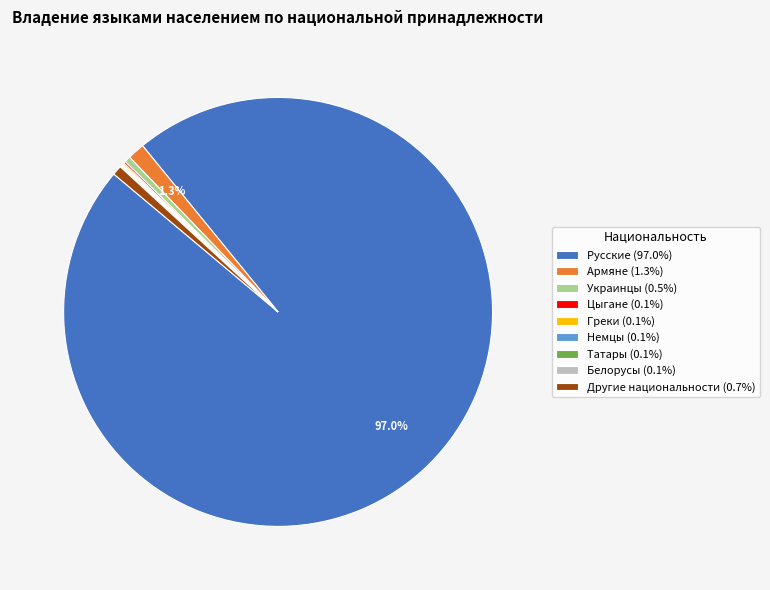

Does Русские (97.0%) represent more than half of the total?

Yes